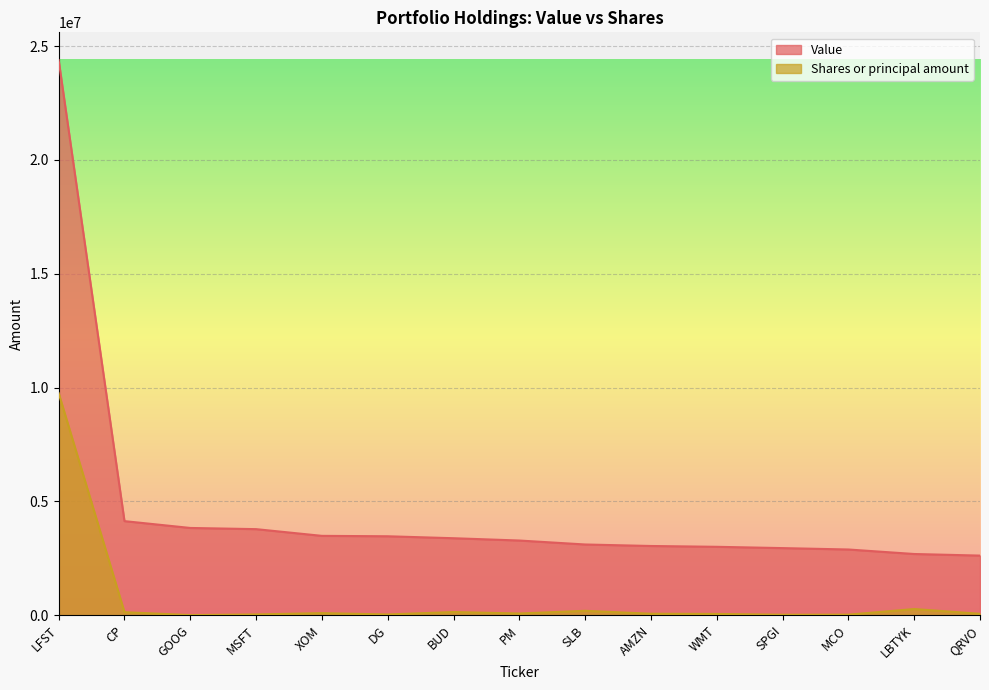

List the series in order of their peak value, highest first.

Value, Shares or principal amount